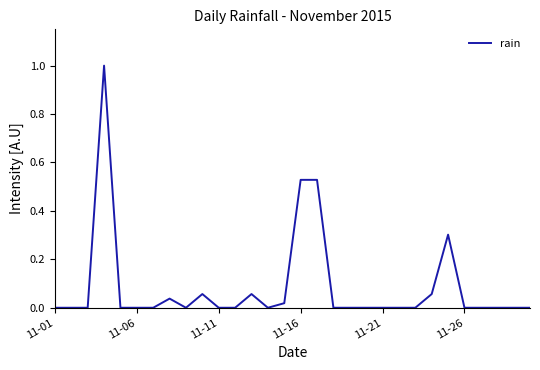

What is the difference between the maximum and minimum values?

1.0